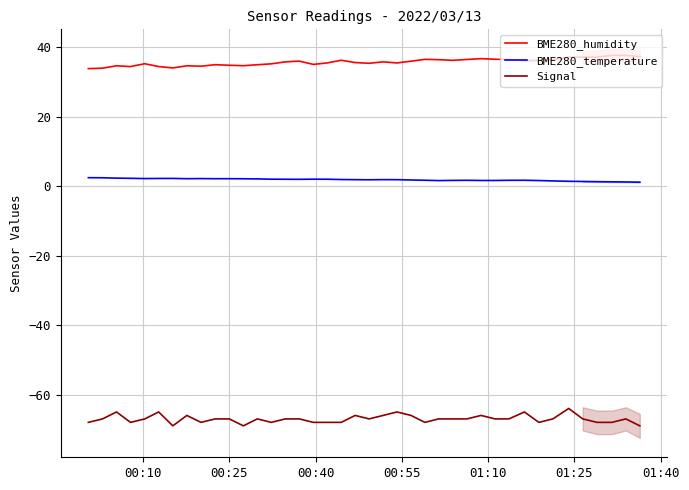

What is the maximum value for Signal?

-64.0